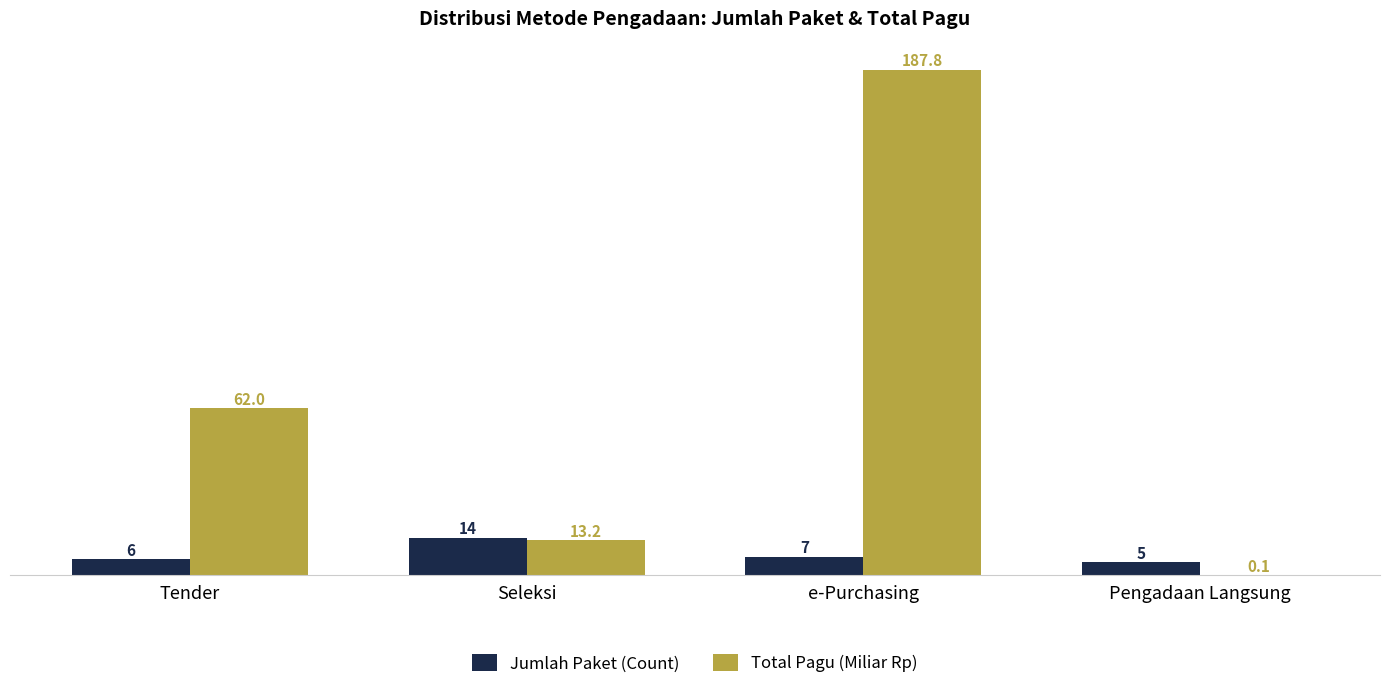

Which series has the largest total across all categories?

Total Pagu (Miliar Rp)